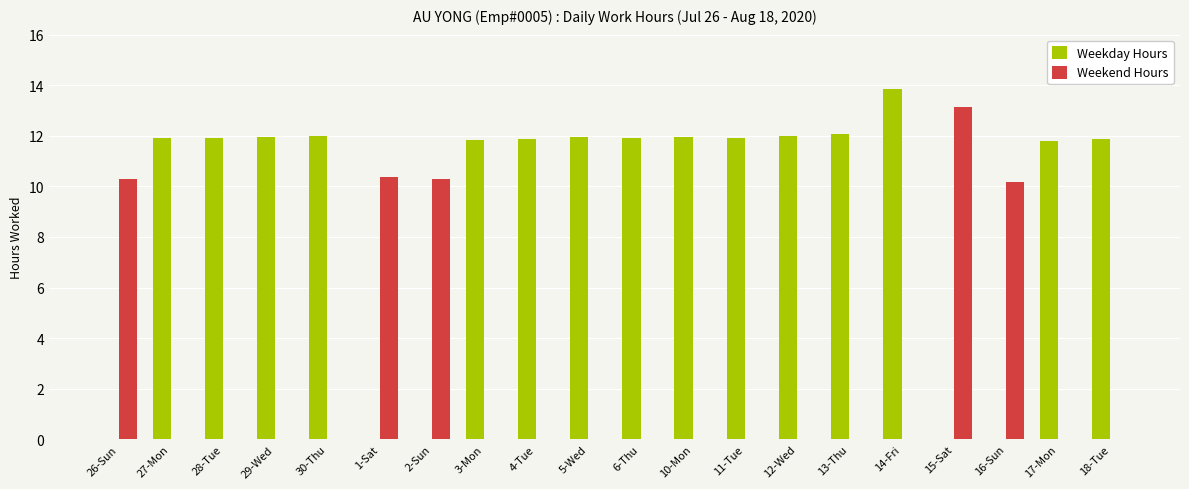

What are all the series names shown in the legend?

Weekday Hours, Weekend Hours